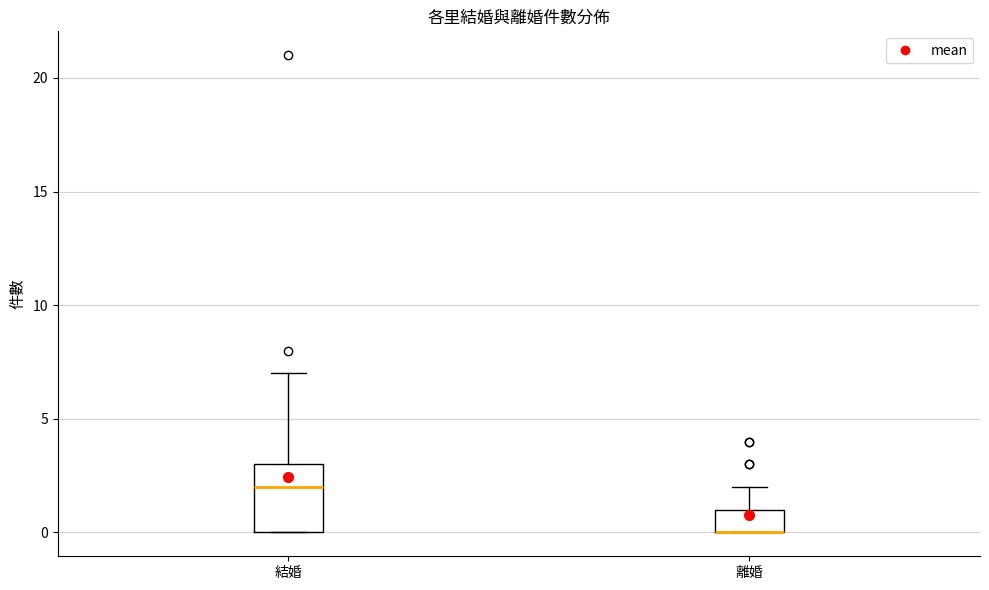

Reading left to right, transcribe this box plot: for each box, give where its median line is, the range the box spans, and where its two whiskers end, as read against the y-axis. The values are not printed on the chart, so give them approximately, as read against the axis.

結婚: median 2, box 0 to 3, whiskers 0 to 7
離婚: median 0 (drawn on the box's lower edge), box 0 to 1, whiskers 0 to 2